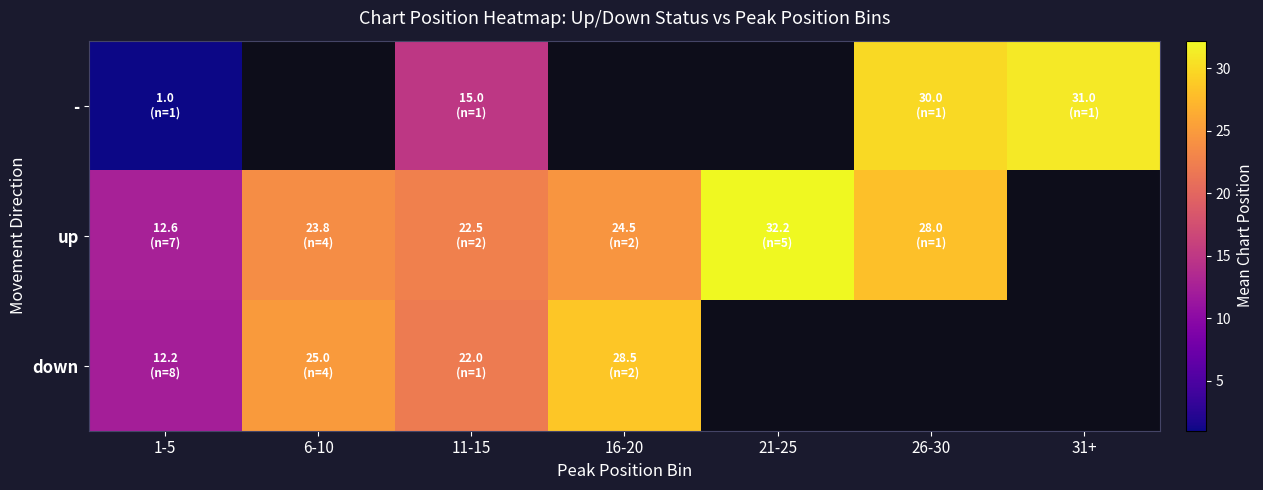

At which category is the sum across all series the highest?

11-15